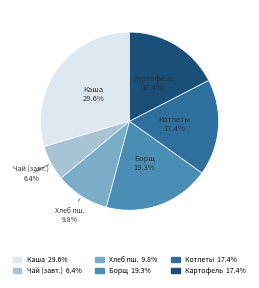

How many segments does this pie chart have?

6